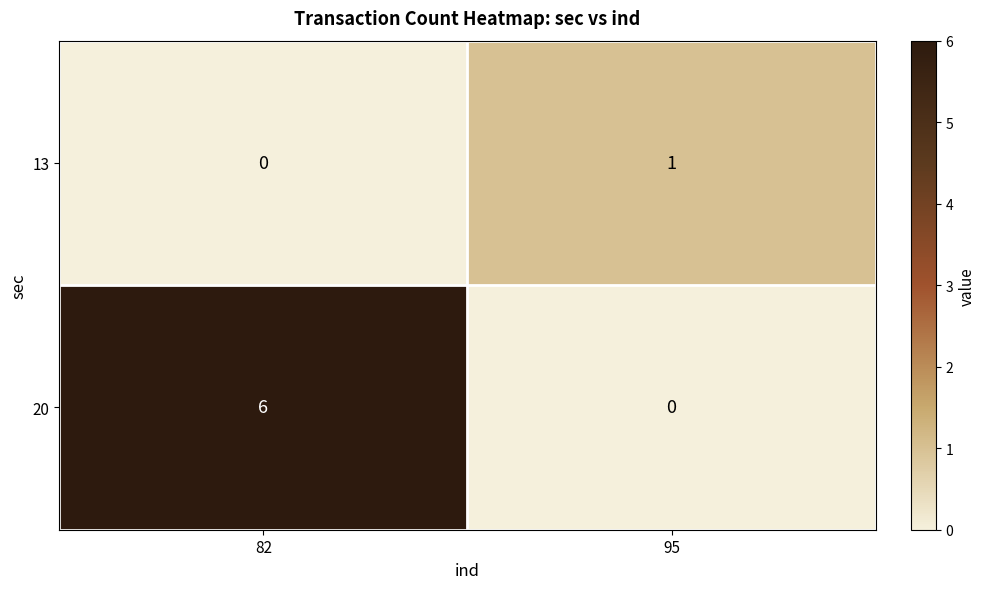

At 82, list the series in order from largest to smallest.

20, 13